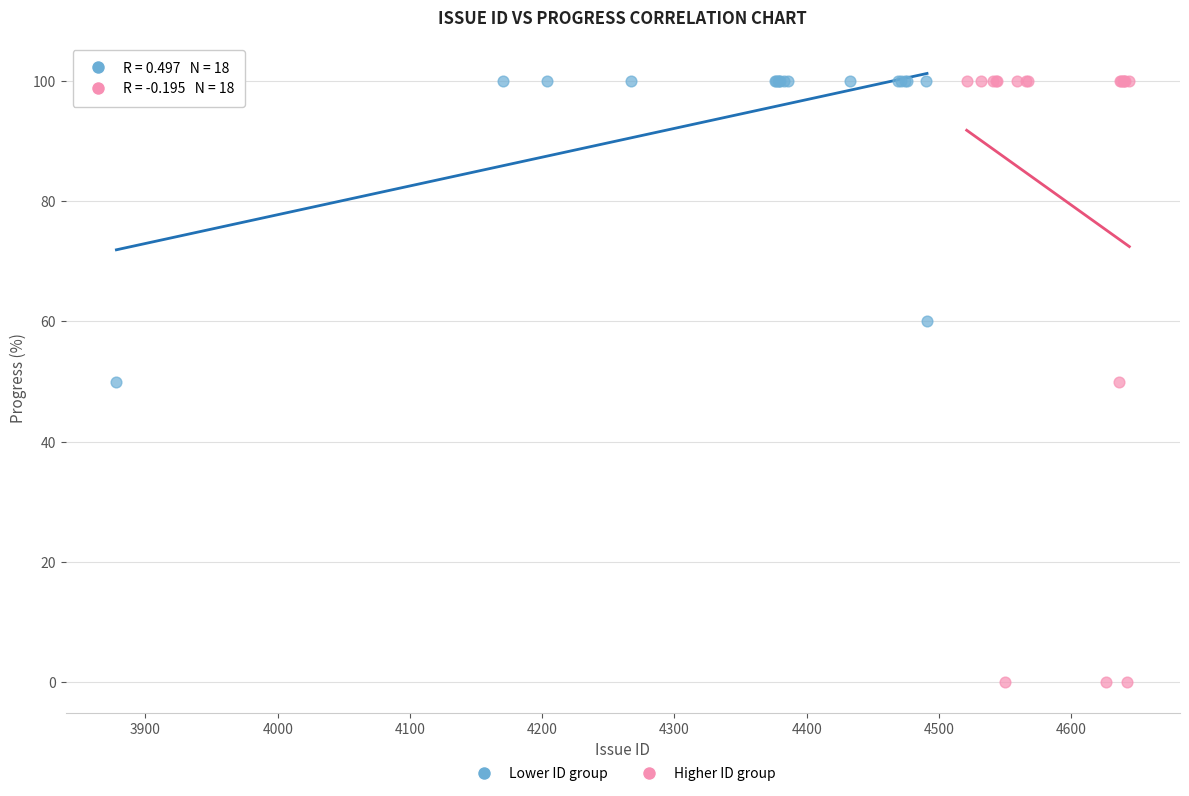

Which series has the widest spread of Y values?

Higher ID group